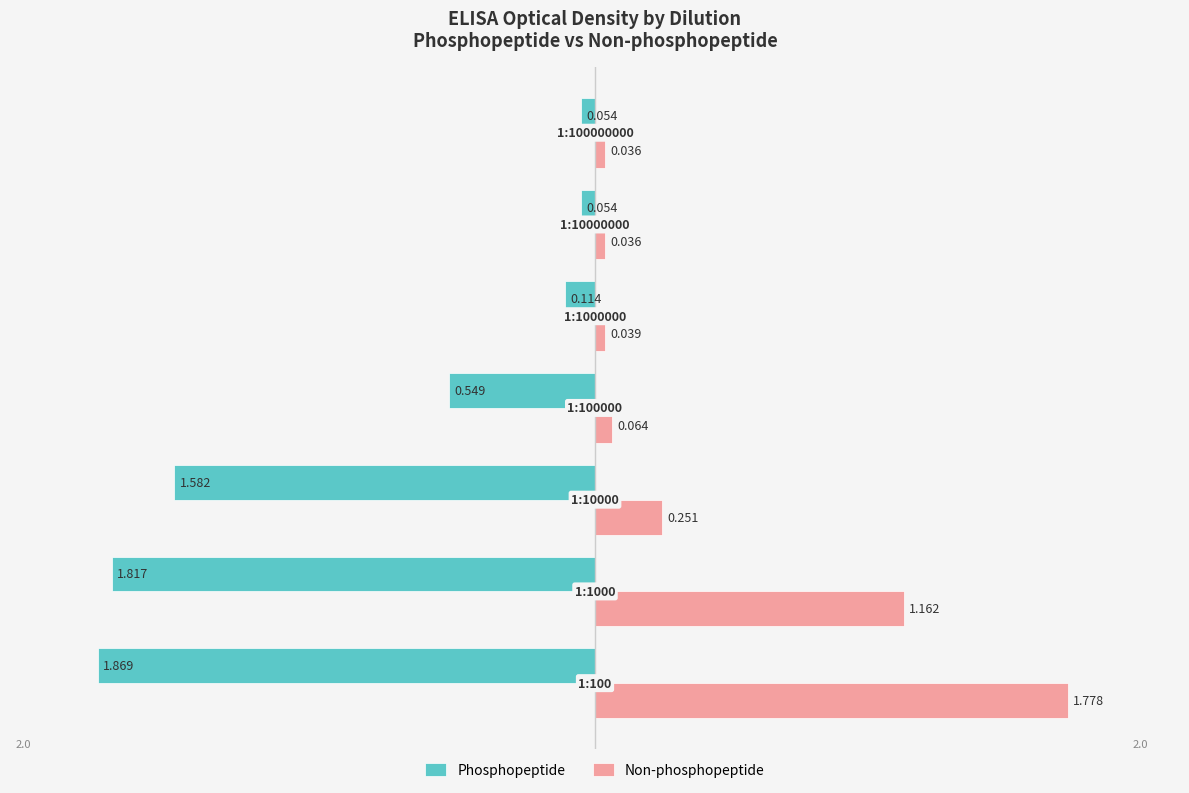

At how many categories does at least one series exceed 1?

2